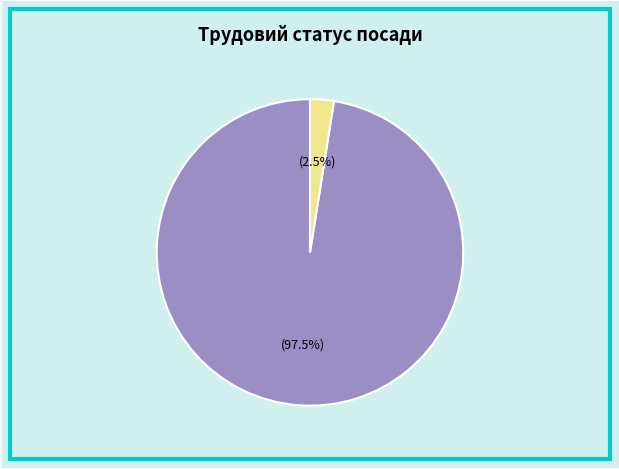

Is there any slice that represents more than half of the pie?

Yes